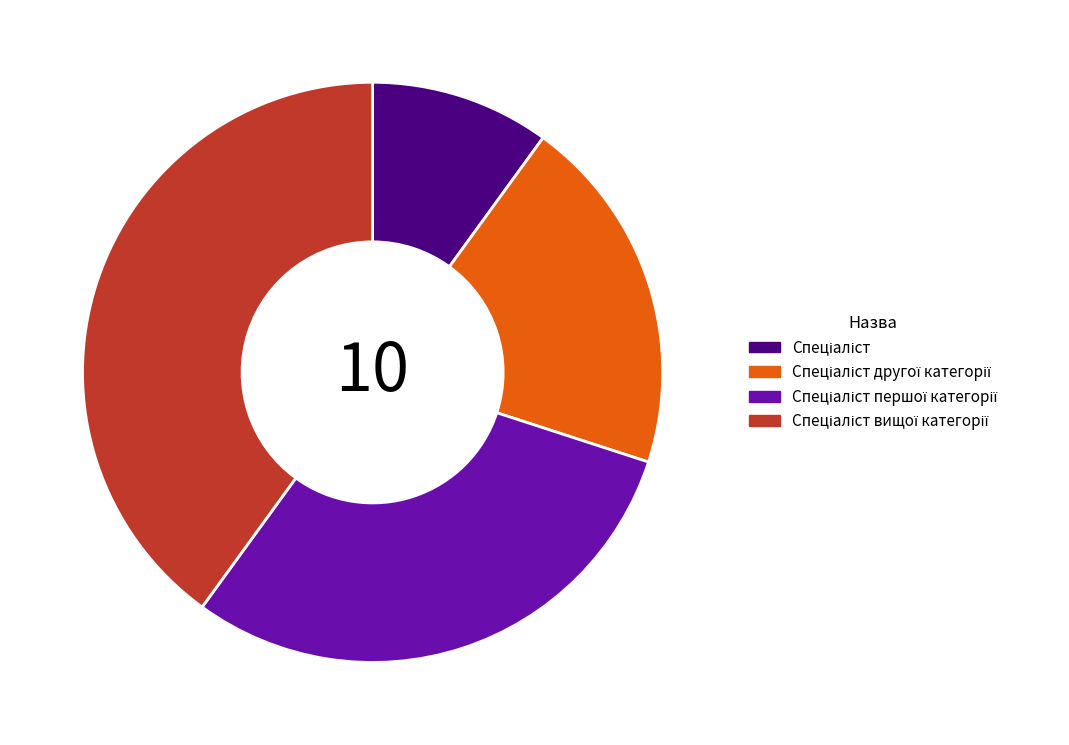

Is there a majority slice in this chart?

No